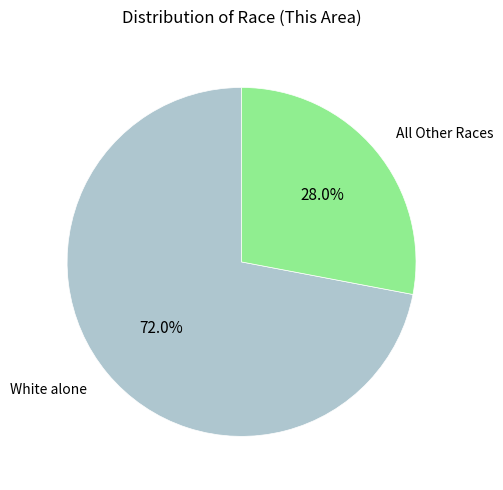

Does any single category account for the majority?

Yes